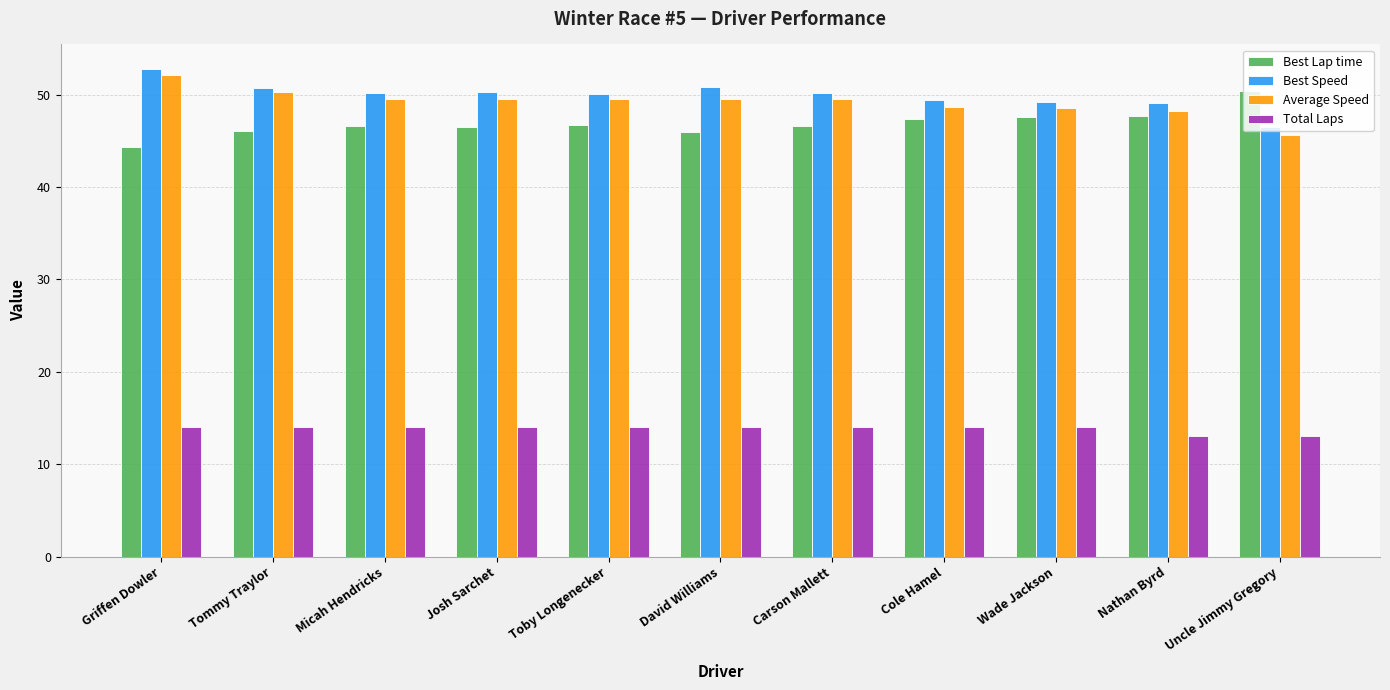

What is the sum of the Best Speed values at Uncle Jimmy Gregory and Cole Hamel?

95.8